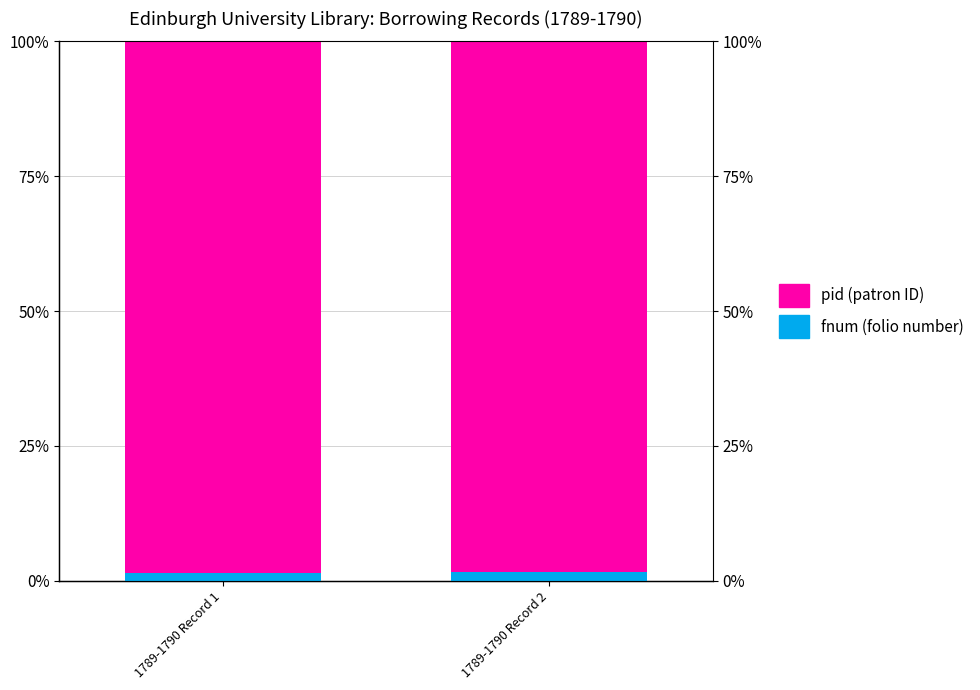

How many bars are there in total?

4